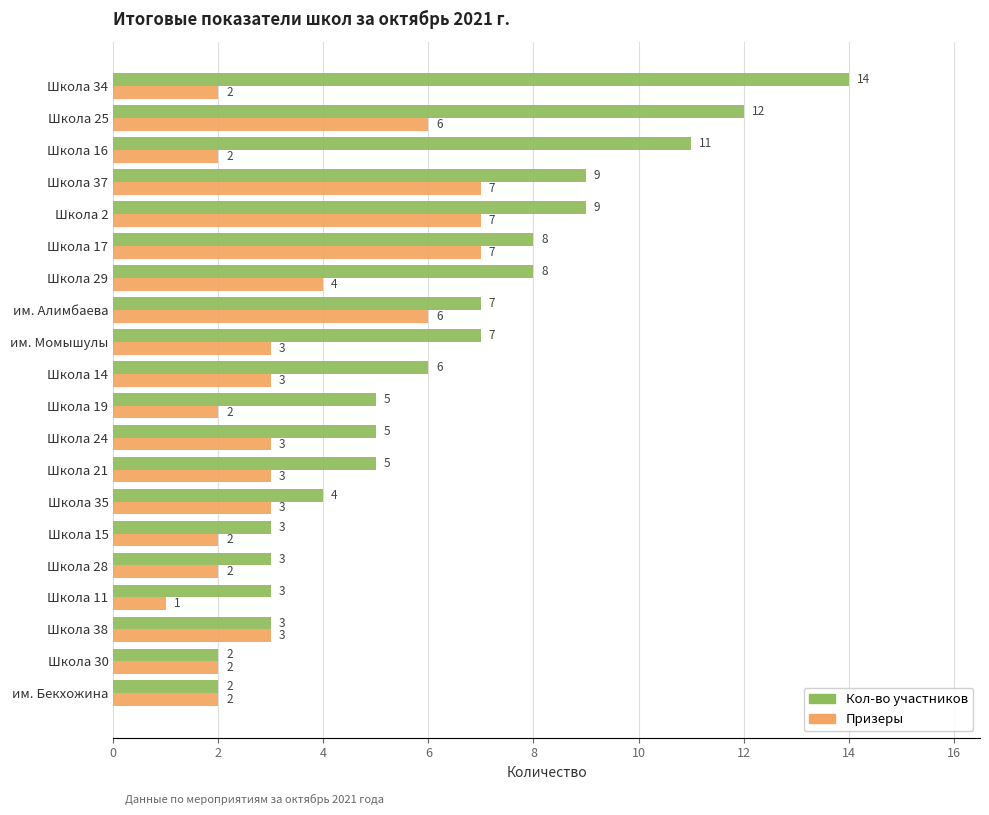

What is the sum of the Кол-во участников values at им. Момышулы and им. Бекхожина?

9